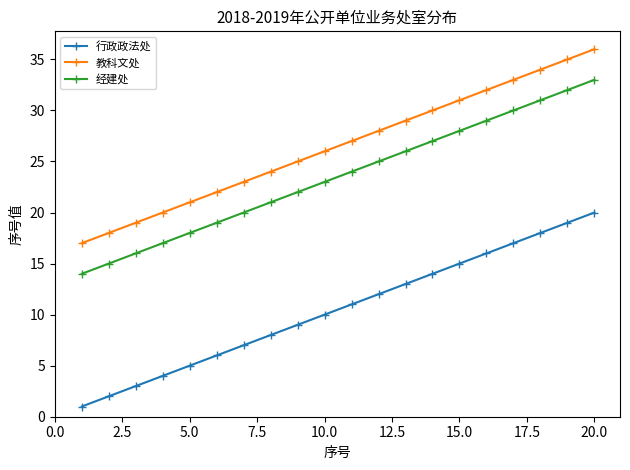

True or false: 行政政法处 and 教科文处 cross at least once.

False